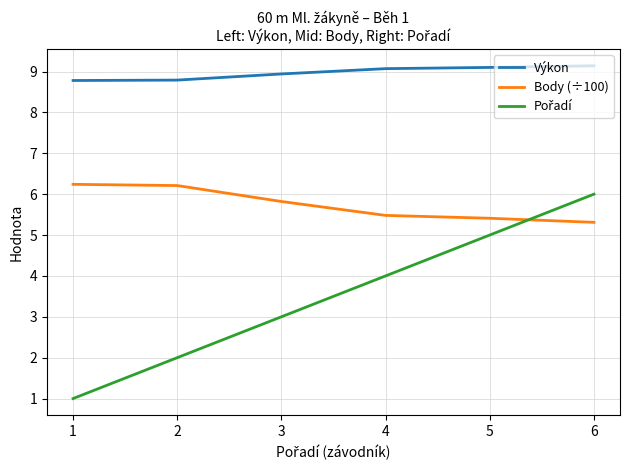

At which category is the sum across all series the highest?

6